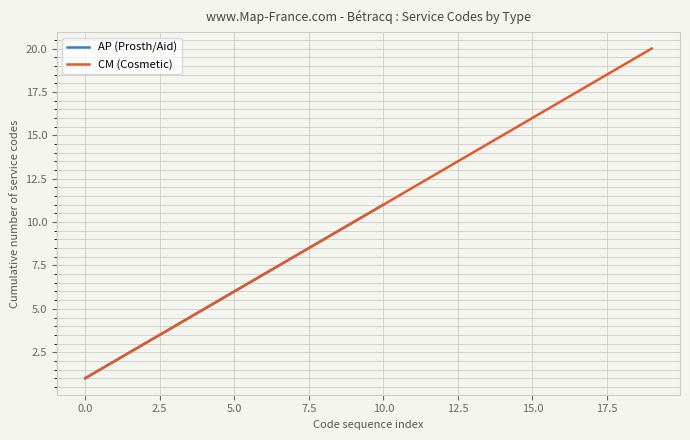

The chart shows a value of 3 at Other. True or false?

False